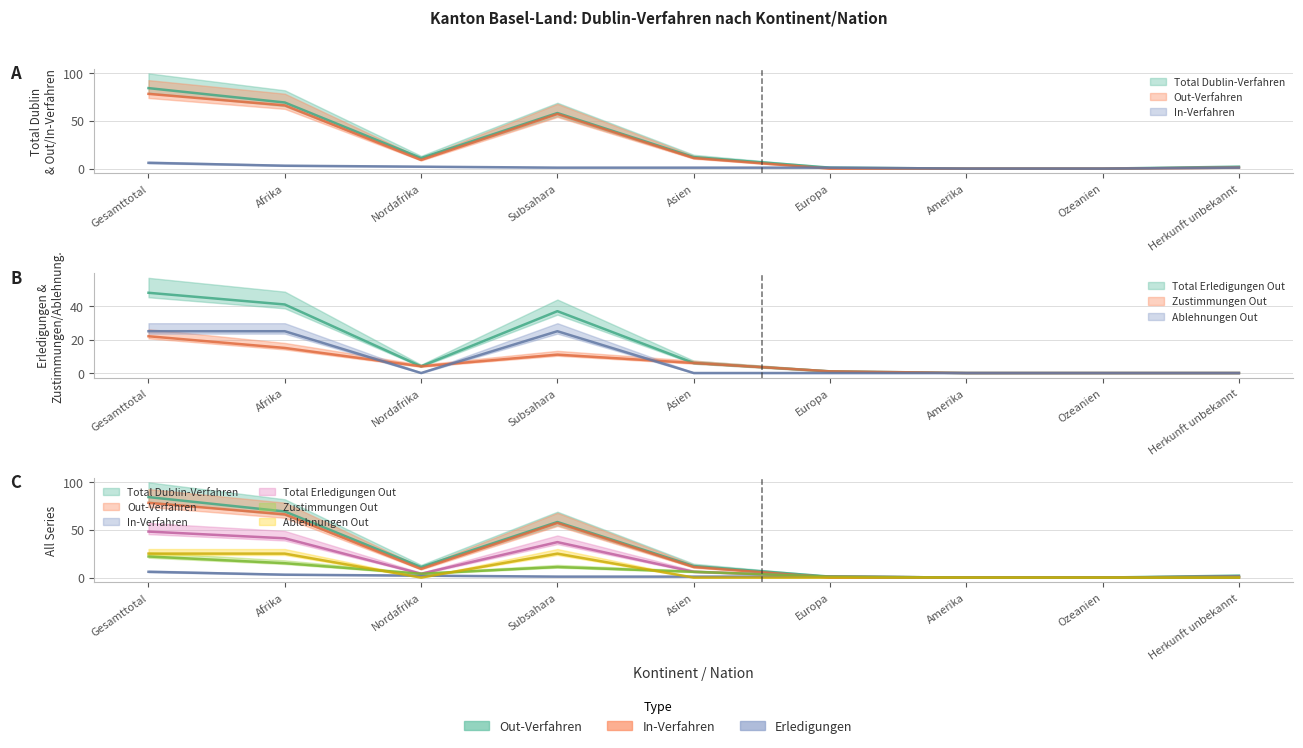

How many data points does each series have?

9